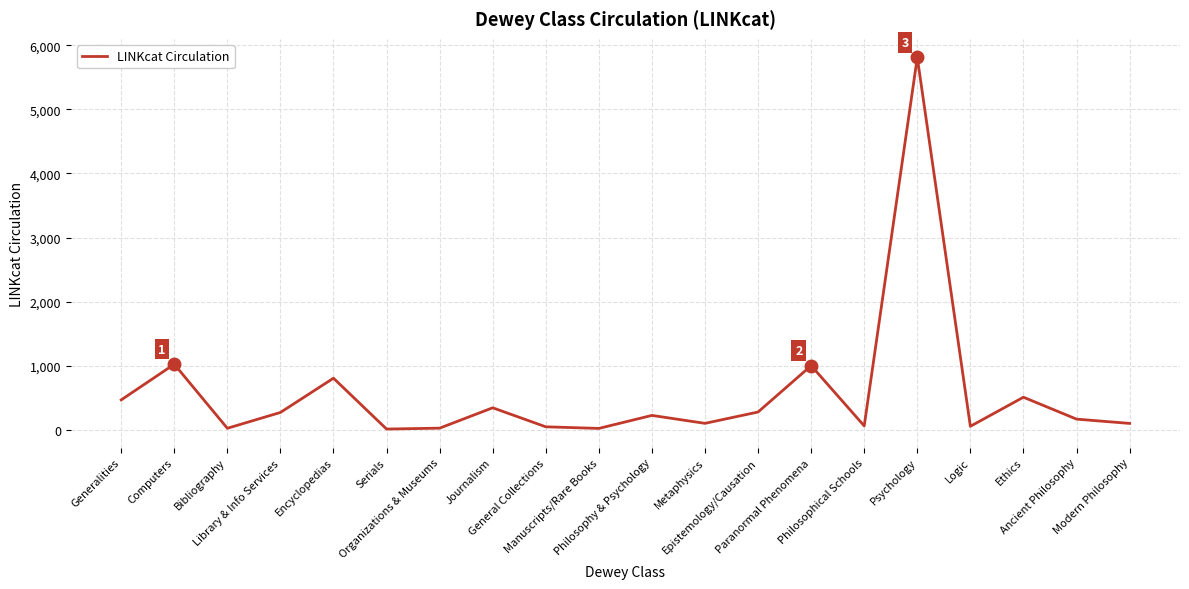

What is the difference between the maximum and minimum values?

5801